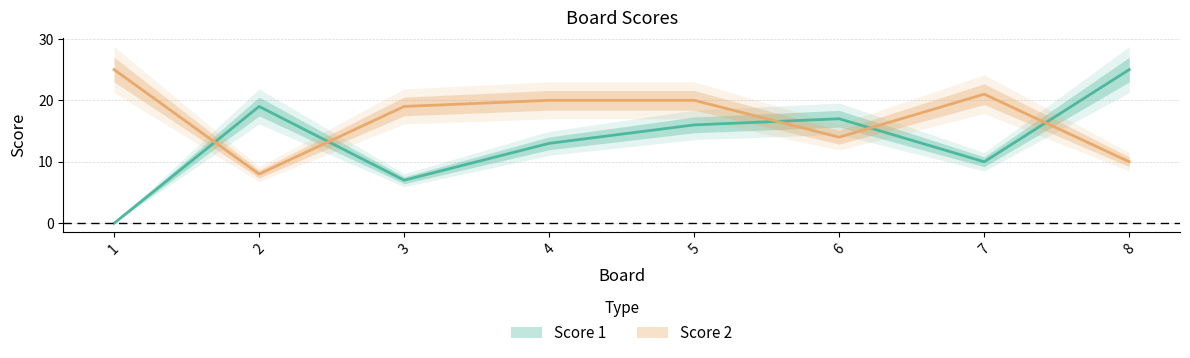

Reading left to right, list all the values displayed in this chart.

Score 1: 0	19	7	13	16	17	10	25
Score 2: 25	8	19	20	20	14	21	10